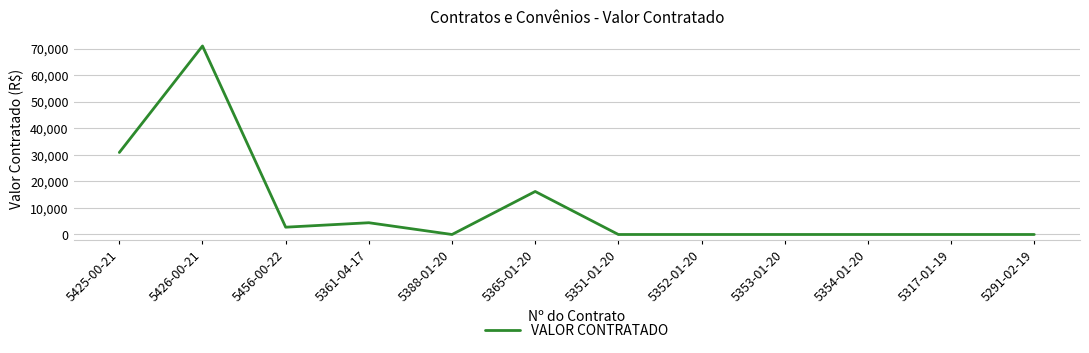

Which category has the highest value across all series?

5426-00-21